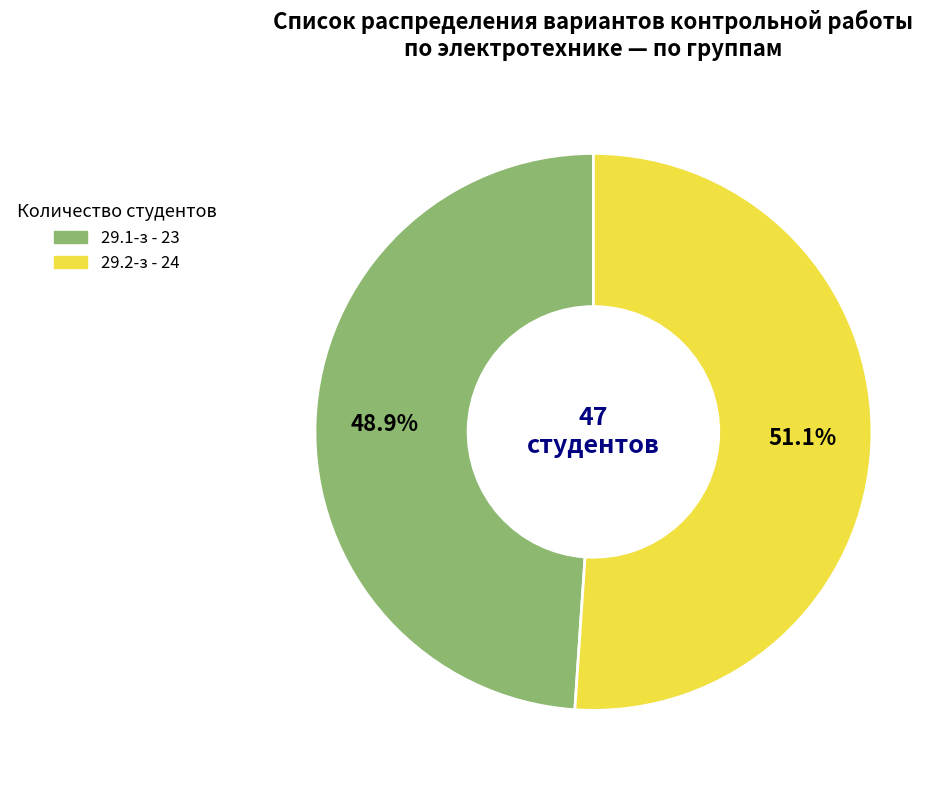

What portion of the pie excludes 29.2-з?

48.9%